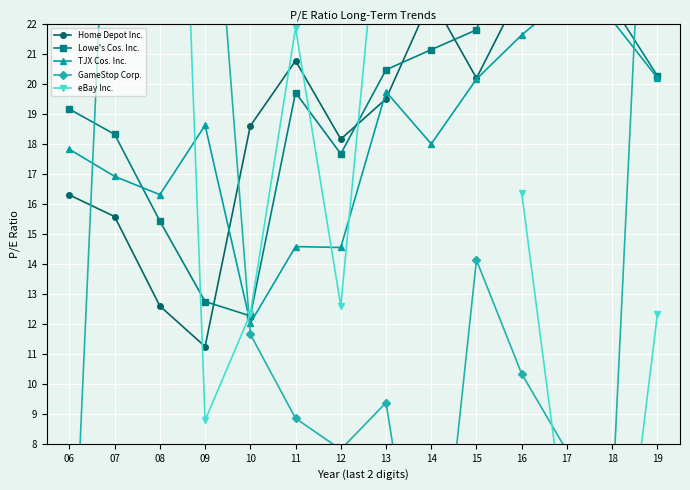

At which category is the sum across all series the highest?

08